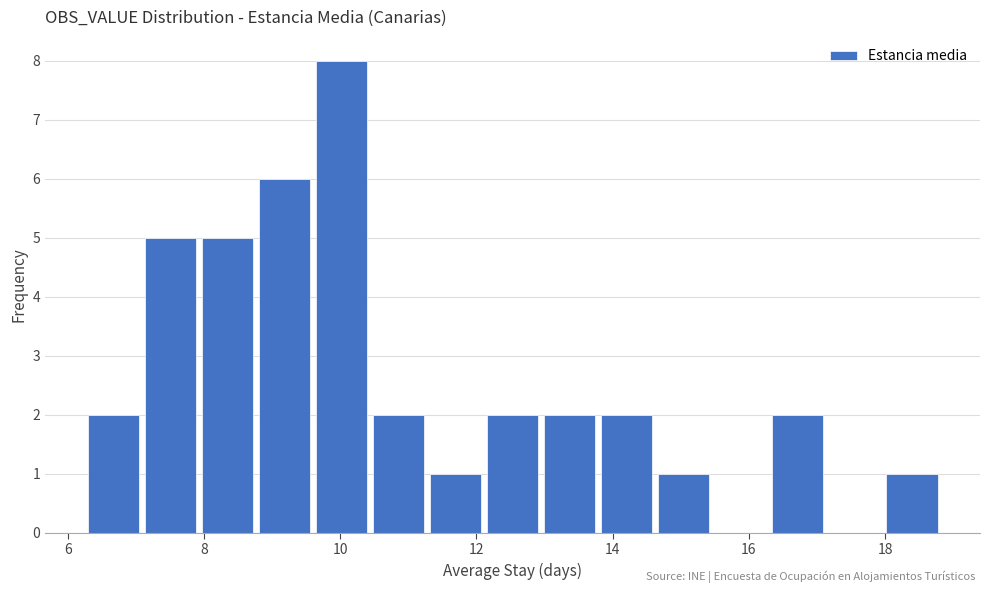

Over which range of the x-axis is the bar tallest?

9.6 to 10.4